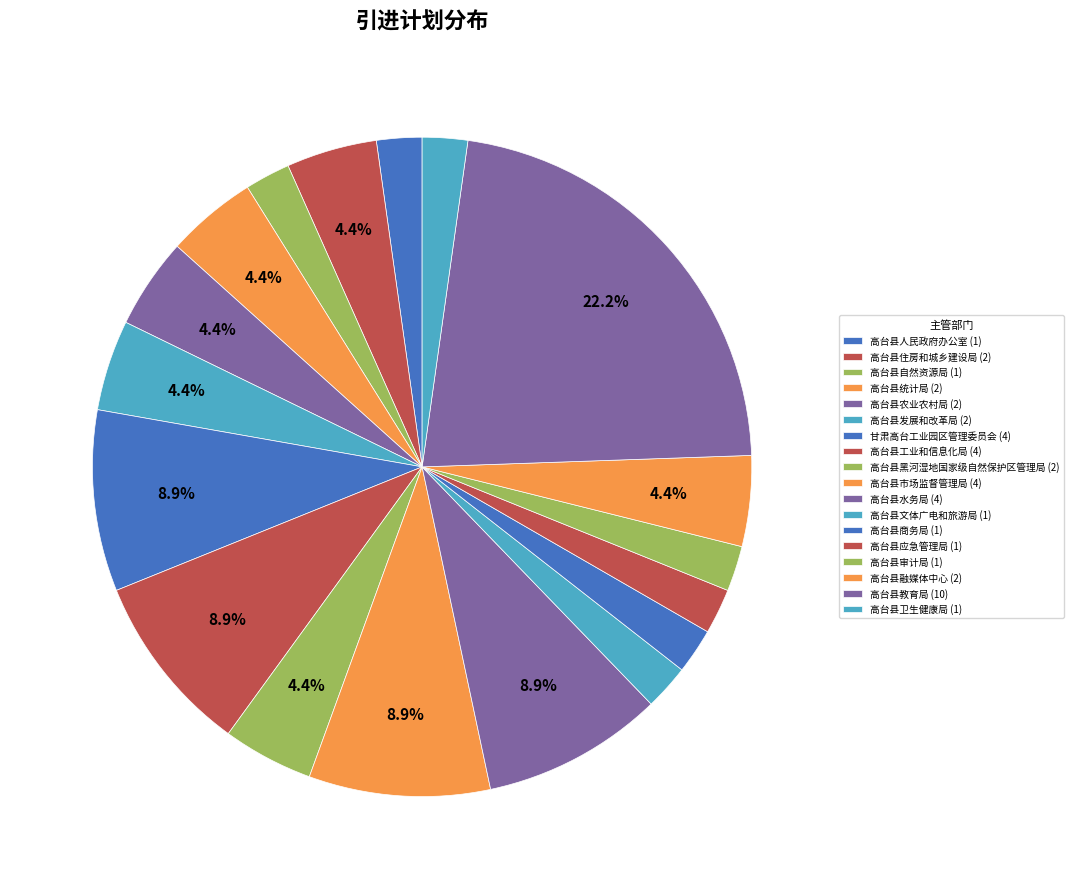

How many segments does this pie chart have?

18